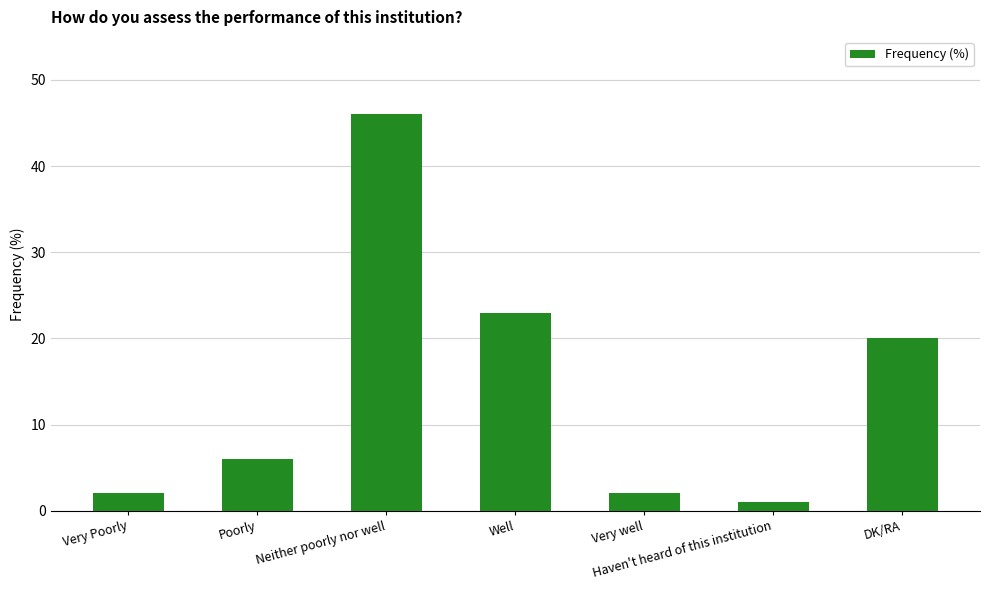

How many data points are less than 6?

3